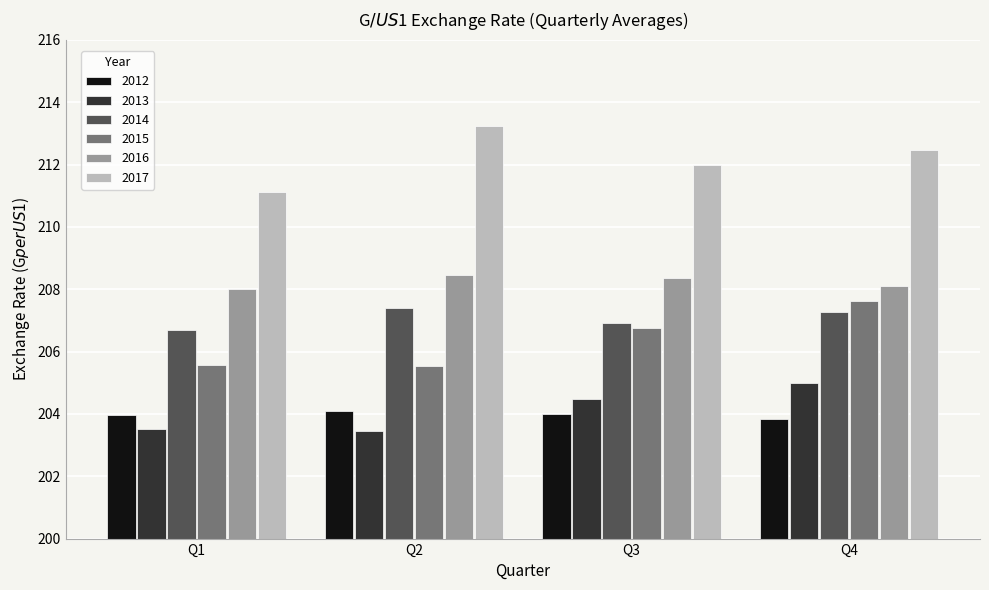

Rank the categories by 2017 value from highest to lowest.

Q2, Q4, Q3, Q1